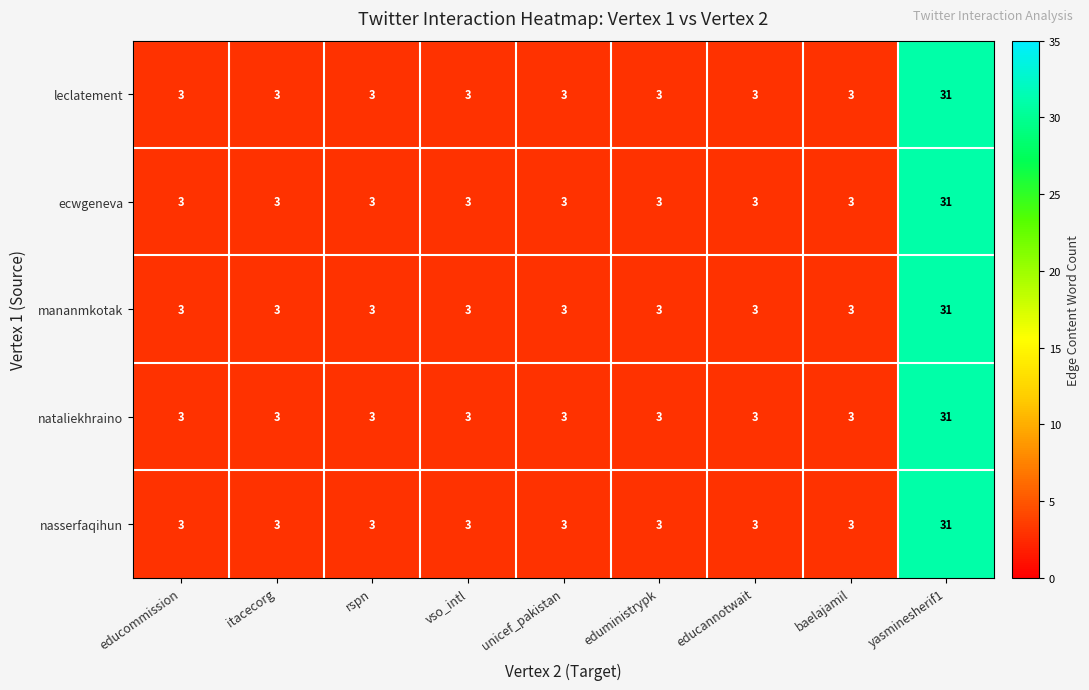

The value of nasserfaqihun at rspn is 4. True or false?

False